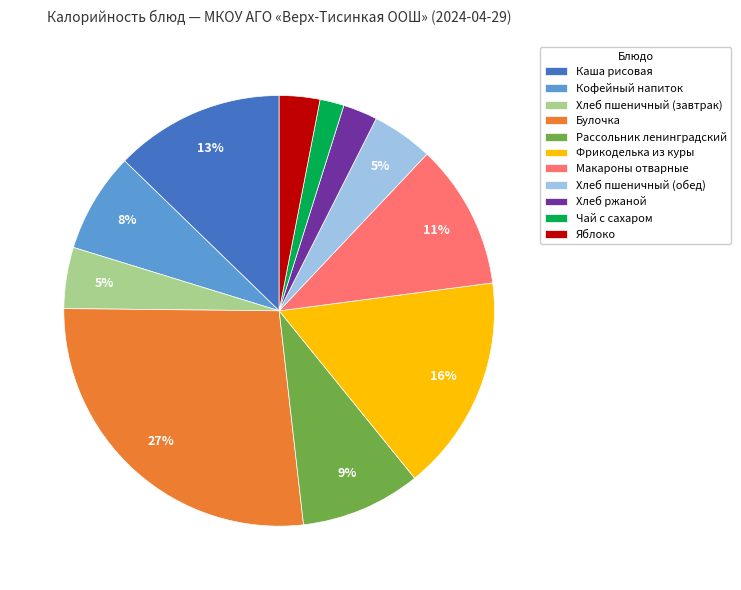

How many segments does this pie chart have?

11